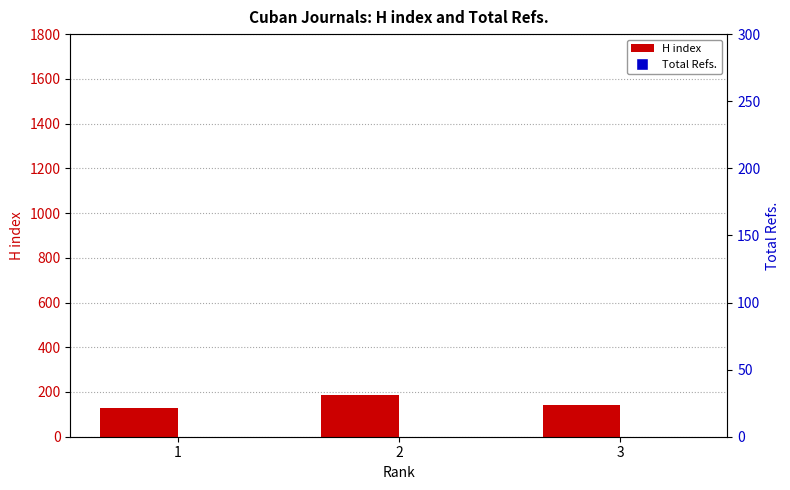

Is the value of Total Refs. at 2 greater than the value of H index at 3?

Yes